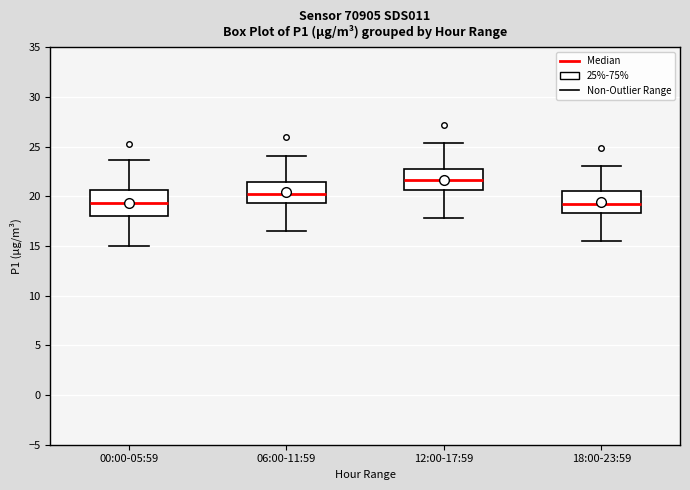

Where is the lower edge of the box for 00:00-05:59 on the y-axis? The values are not printed on the chart, so give them approximately, as read against the axis.

18.0